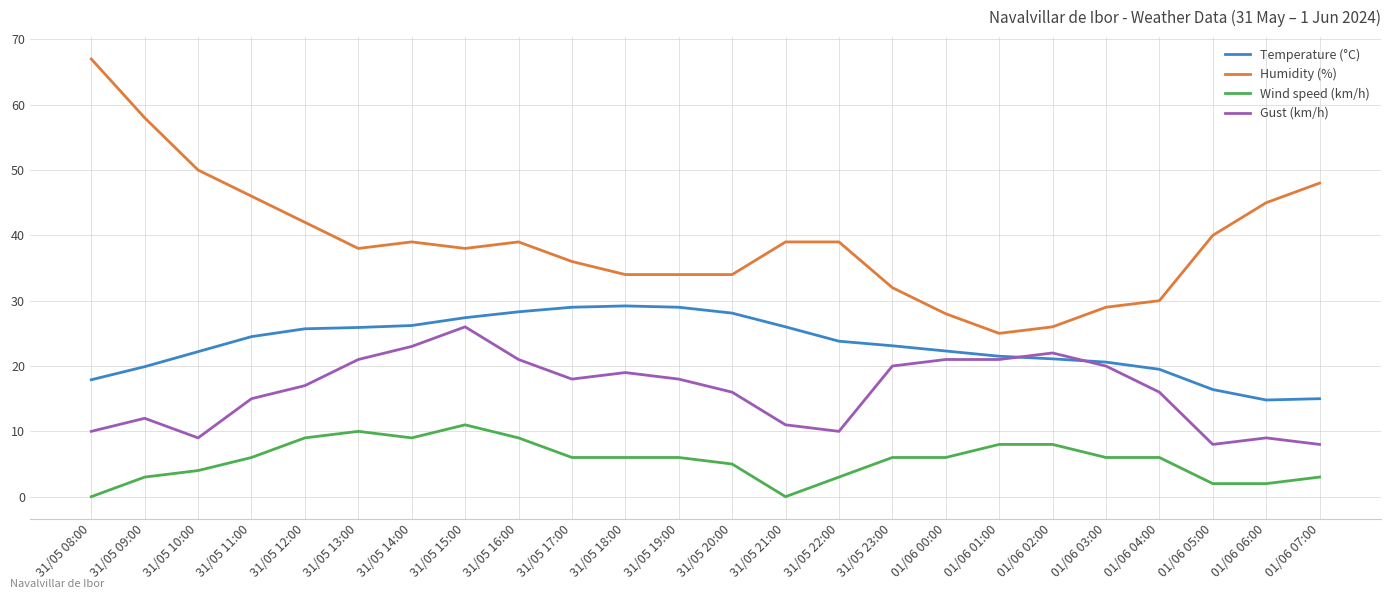

Which series has the largest total across all categories?

Humidity (%)